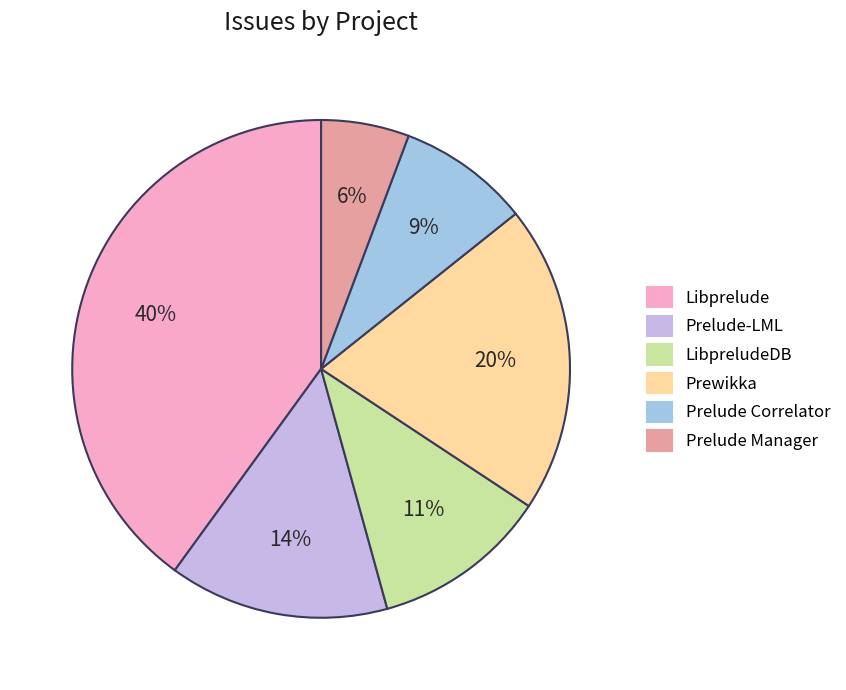

Is there a majority slice in this chart?

No